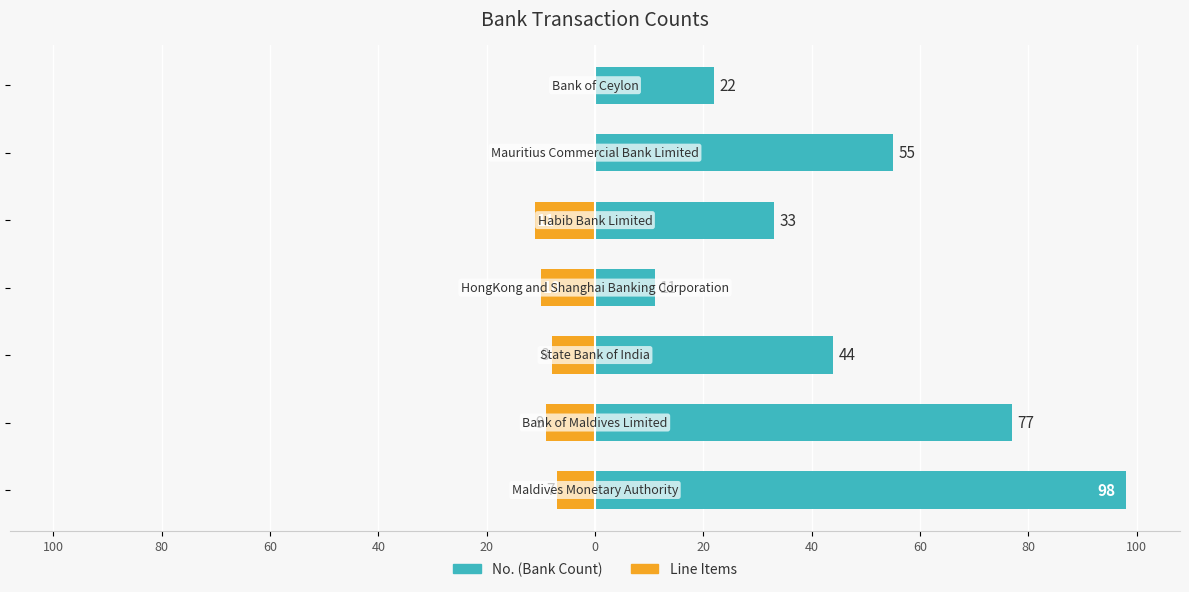

Is the value of No. at 40 greater than the value of Line Items at 40?

Yes